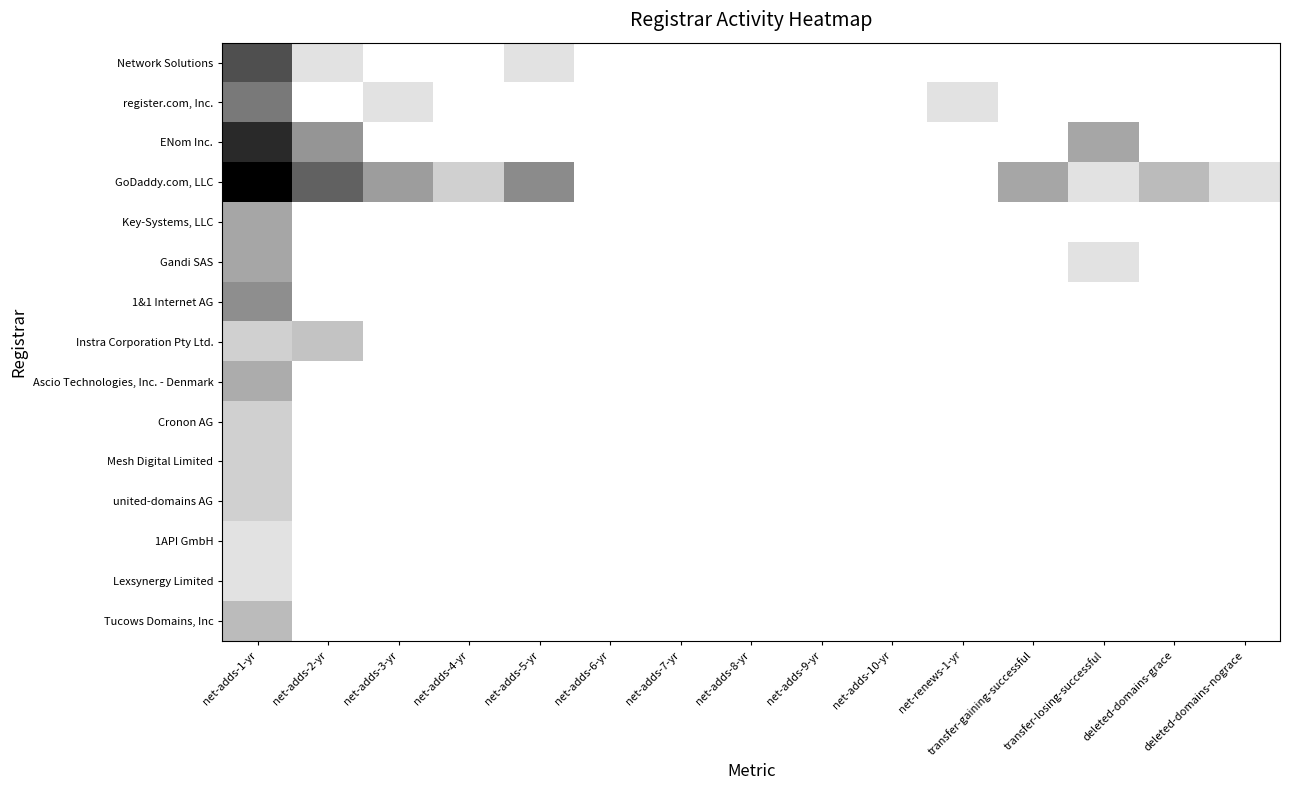

Reading right to left, what are all the values shown in this chart?

Network Solutions: deleted-domains-nograce=0.0	deleted-domains-grace=0.0	transfer-losing-successful=0.0	transfer-gaining-successful=0.0	net-renews-1-yr=0.0	net-adds-10-yr=0.0	net-adds-9-yr=0.0	net-adds-8-yr=0.0	net-adds-7-yr=0.0	net-adds-6-yr=0.0	net-adds-5-yr=0.7	net-adds-4-yr=0.0	net-adds-3-yr=0.0	net-adds-2-yr=0.7	net-adds-1-yr=4.1
register.com, Inc.: deleted-domains-nograce=0.0	deleted-domains-grace=0.0	transfer-losing-successful=0.0	transfer-gaining-successful=0.0	net-renews-1-yr=0.7	net-adds-10-yr=0.0	net-adds-9-yr=0.0	net-adds-8-yr=0.0	net-adds-7-yr=0.0	net-adds-6-yr=0.0	net-adds-5-yr=0.0	net-adds-4-yr=0.0	net-adds-3-yr=0.7	net-adds-2-yr=0.0	net-adds-1-yr=3.1
ENom Inc.: deleted-domains-nograce=0.0	deleted-domains-grace=0.0	transfer-losing-successful=2.1	transfer-gaining-successful=0.0	net-renews-1-yr=0.0	net-adds-10-yr=0.0	net-adds-9-yr=0.0	net-adds-8-yr=0.0	net-adds-7-yr=0.0	net-adds-6-yr=0.0	net-adds-5-yr=0.0	net-adds-4-yr=0.0	net-adds-3-yr=0.0	net-adds-2-yr=2.5	net-adds-1-yr=5.0
GoDaddy.com, LLC: deleted-domains-nograce=0.7	deleted-domains-grace=1.6	transfer-losing-successful=0.7	transfer-gaining-successful=2.1	net-renews-1-yr=0.0	net-adds-10-yr=0.0	net-adds-9-yr=0.0	net-adds-8-yr=0.0	net-adds-7-yr=0.0	net-adds-6-yr=0.0	net-adds-5-yr=2.7	net-adds-4-yr=1.1	net-adds-3-yr=2.3	net-adds-2-yr=3.7	net-adds-1-yr=6.0
Key-Systems, LLC: deleted-domains-nograce=0.0	deleted-domains-grace=0.0	transfer-losing-successful=0.0	transfer-gaining-successful=0.0	net-renews-1-yr=0.0	net-adds-10-yr=0.0	net-adds-9-yr=0.0	net-adds-8-yr=0.0	net-adds-7-yr=0.0	net-adds-6-yr=0.0	net-adds-5-yr=0.0	net-adds-4-yr=0.0	net-adds-3-yr=0.0	net-adds-2-yr=0.0	net-adds-1-yr=2.1
Gandi SAS: deleted-domains-nograce=0.0	deleted-domains-grace=0.0	transfer-losing-successful=0.7	transfer-gaining-successful=0.0	net-renews-1-yr=0.0	net-adds-10-yr=0.0	net-adds-9-yr=0.0	net-adds-8-yr=0.0	net-adds-7-yr=0.0	net-adds-6-yr=0.0	net-adds-5-yr=0.0	net-adds-4-yr=0.0	net-adds-3-yr=0.0	net-adds-2-yr=0.0	net-adds-1-yr=2.1
1&1 Internet AG: deleted-domains-nograce=0.0	deleted-domains-grace=0.0	transfer-losing-successful=0.0	transfer-gaining-successful=0.0	net-renews-1-yr=0.0	net-adds-10-yr=0.0	net-adds-9-yr=0.0	net-adds-8-yr=0.0	net-adds-7-yr=0.0	net-adds-6-yr=0.0	net-adds-5-yr=0.0	net-adds-4-yr=0.0	net-adds-3-yr=0.0	net-adds-2-yr=0.0	net-adds-1-yr=2.6
Instra Corporation Pty Ltd.: deleted-domains-nograce=0.0	deleted-domains-grace=0.0	transfer-losing-successful=0.0	transfer-gaining-successful=0.0	net-renews-1-yr=0.0	net-adds-10-yr=0.0	net-adds-9-yr=0.0	net-adds-8-yr=0.0	net-adds-7-yr=0.0	net-adds-6-yr=0.0	net-adds-5-yr=0.0	net-adds-4-yr=0.0	net-adds-3-yr=0.0	net-adds-2-yr=1.4	net-adds-1-yr=1.1
Ascio Technologies, Inc. - Denmark: deleted-domains-nograce=0.0	deleted-domains-grace=0.0	transfer-losing-successful=0.0	transfer-gaining-successful=0.0	net-renews-1-yr=0.0	net-adds-10-yr=0.0	net-adds-9-yr=0.0	net-adds-8-yr=0.0	net-adds-7-yr=0.0	net-adds-6-yr=0.0	net-adds-5-yr=0.0	net-adds-4-yr=0.0	net-adds-3-yr=0.0	net-adds-2-yr=0.0	net-adds-1-yr=1.9
Cronon AG: deleted-domains-nograce=0.0	deleted-domains-grace=0.0	transfer-losing-successful=0.0	transfer-gaining-successful=0.0	net-renews-1-yr=0.0	net-adds-10-yr=0.0	net-adds-9-yr=0.0	net-adds-8-yr=0.0	net-adds-7-yr=0.0	net-adds-6-yr=0.0	net-adds-5-yr=0.0	net-adds-4-yr=0.0	net-adds-3-yr=0.0	net-adds-2-yr=0.0	net-adds-1-yr=1.1
Mesh Digital Limited: deleted-domains-nograce=0.0	deleted-domains-grace=0.0	transfer-losing-successful=0.0	transfer-gaining-successful=0.0	net-renews-1-yr=0.0	net-adds-10-yr=0.0	net-adds-9-yr=0.0	net-adds-8-yr=0.0	net-adds-7-yr=0.0	net-adds-6-yr=0.0	net-adds-5-yr=0.0	net-adds-4-yr=0.0	net-adds-3-yr=0.0	net-adds-2-yr=0.0	net-adds-1-yr=1.1
united-domains AG: deleted-domains-nograce=0.0	deleted-domains-grace=0.0	transfer-losing-successful=0.0	transfer-gaining-successful=0.0	net-renews-1-yr=0.0	net-adds-10-yr=0.0	net-adds-9-yr=0.0	net-adds-8-yr=0.0	net-adds-7-yr=0.0	net-adds-6-yr=0.0	net-adds-5-yr=0.0	net-adds-4-yr=0.0	net-adds-3-yr=0.0	net-adds-2-yr=0.0	net-adds-1-yr=1.1
1API GmbH: deleted-domains-nograce=0.0	deleted-domains-grace=0.0	transfer-losing-successful=0.0	transfer-gaining-successful=0.0	net-renews-1-yr=0.0	net-adds-10-yr=0.0	net-adds-9-yr=0.0	net-adds-8-yr=0.0	net-adds-7-yr=0.0	net-adds-6-yr=0.0	net-adds-5-yr=0.0	net-adds-4-yr=0.0	net-adds-3-yr=0.0	net-adds-2-yr=0.0	net-adds-1-yr=0.7
Lexsynergy Limited: deleted-domains-nograce=0.0	deleted-domains-grace=0.0	transfer-losing-successful=0.0	transfer-gaining-successful=0.0	net-renews-1-yr=0.0	net-adds-10-yr=0.0	net-adds-9-yr=0.0	net-adds-8-yr=0.0	net-adds-7-yr=0.0	net-adds-6-yr=0.0	net-adds-5-yr=0.0	net-adds-4-yr=0.0	net-adds-3-yr=0.0	net-adds-2-yr=0.0	net-adds-1-yr=0.7
Tucows Domains, Inc: deleted-domains-nograce=0.0	deleted-domains-grace=0.0	transfer-losing-successful=0.0	transfer-gaining-successful=0.0	net-renews-1-yr=0.0	net-adds-10-yr=0.0	net-adds-9-yr=0.0	net-adds-8-yr=0.0	net-adds-7-yr=0.0	net-adds-6-yr=0.0	net-adds-5-yr=0.0	net-adds-4-yr=0.0	net-adds-3-yr=0.0	net-adds-2-yr=0.0	net-adds-1-yr=1.6